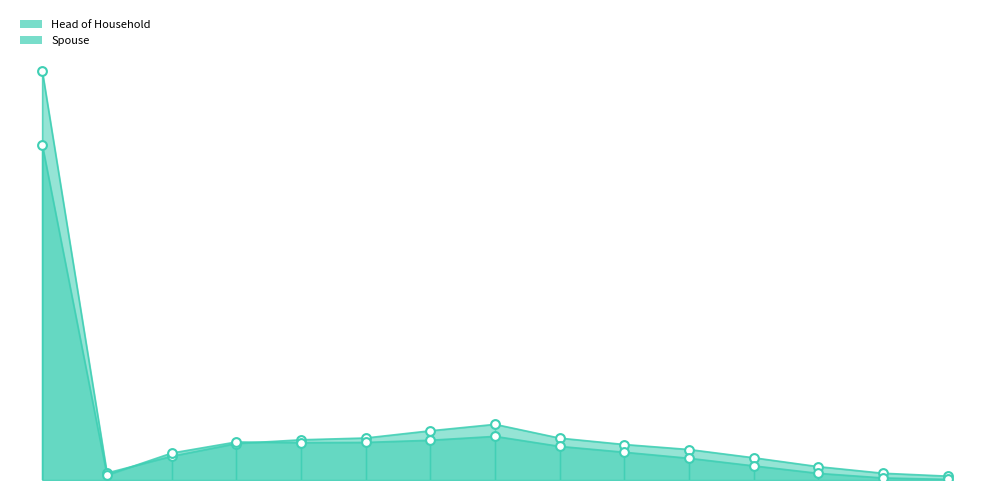

Which series reaches the minimum Y coordinate?

Spouse pts